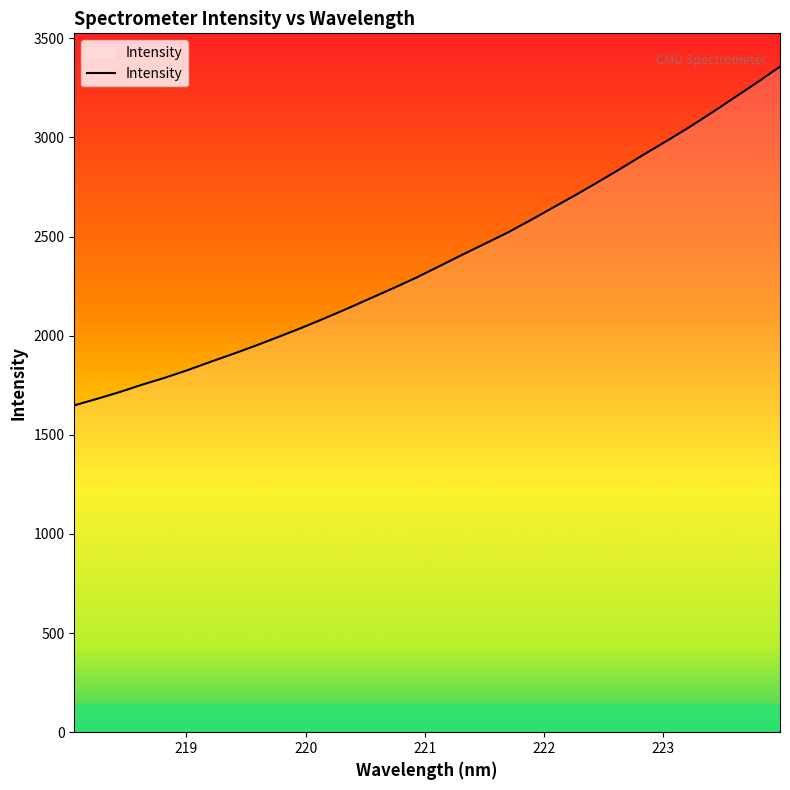

What is the difference between the maximum and minimum values?

1708.6